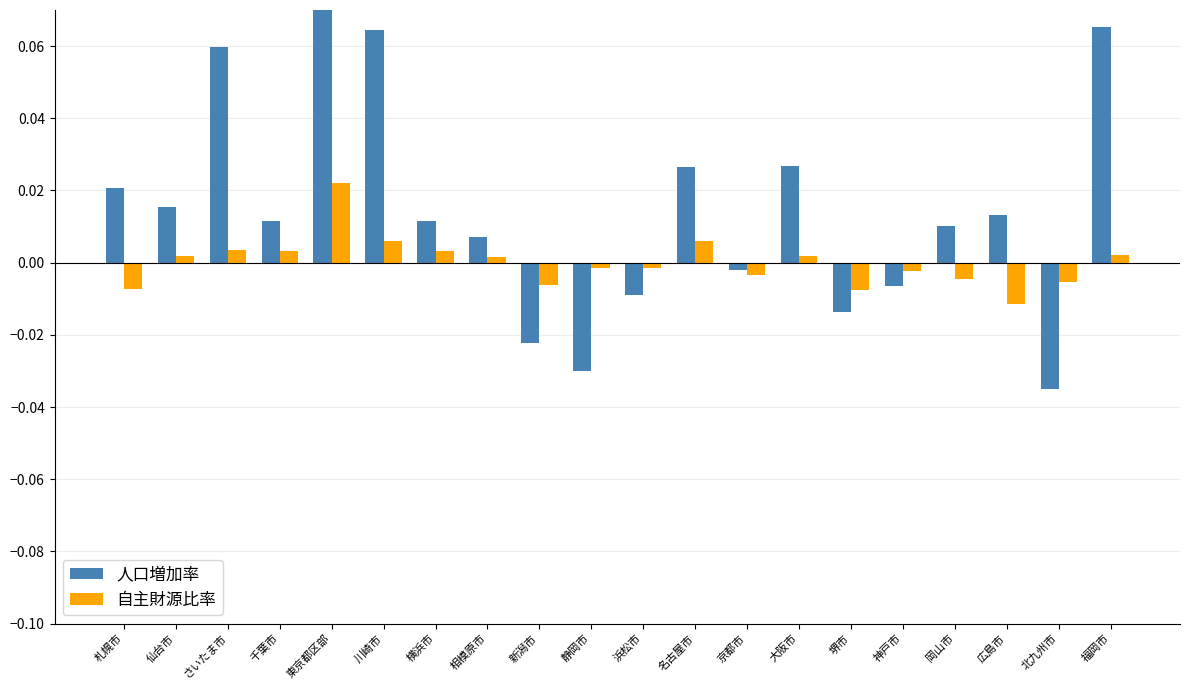

Rank the series by their maximum value, from lowest to highest.

自主財源比率, 人口増加率